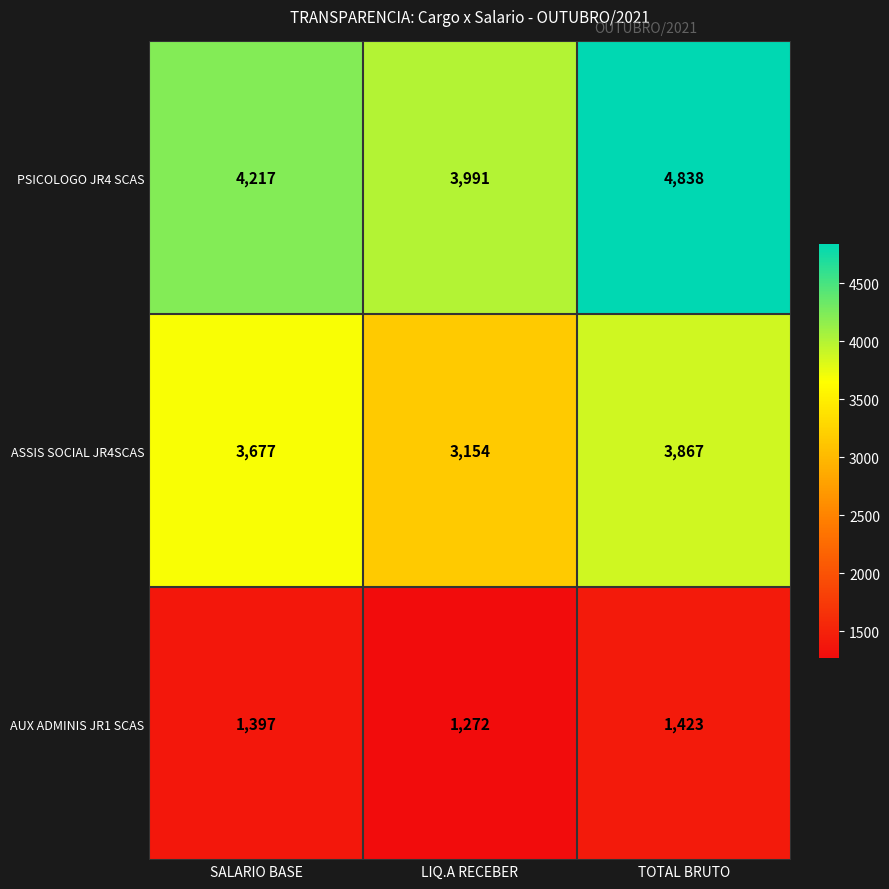

At TOTAL BRUTO, list the series in order from largest to smallest.

PSICOLOGO JR4 SCAS, ASSIS SOCIAL JR4SCAS, AUX ADMINIS JR1 SCAS